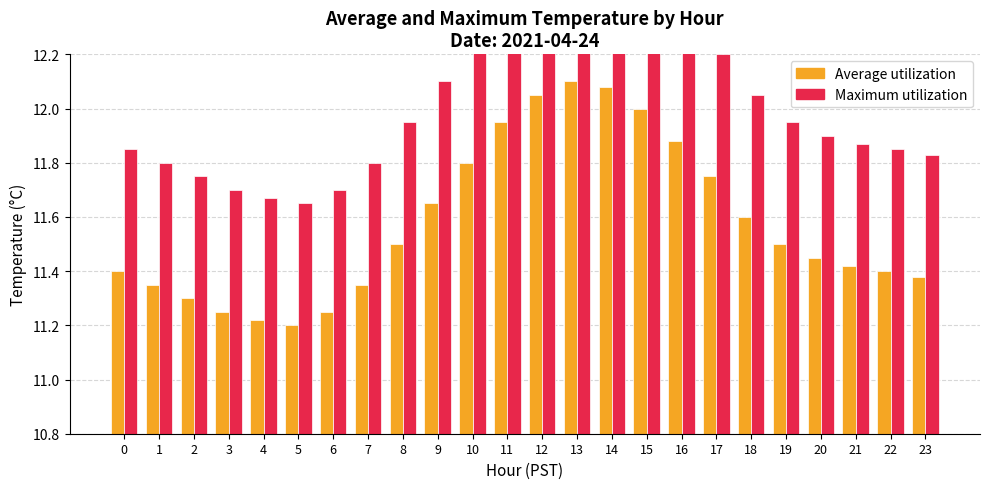

Is the value of Maximum utilization at 16 greater than the value of Average utilization at 17?

Yes